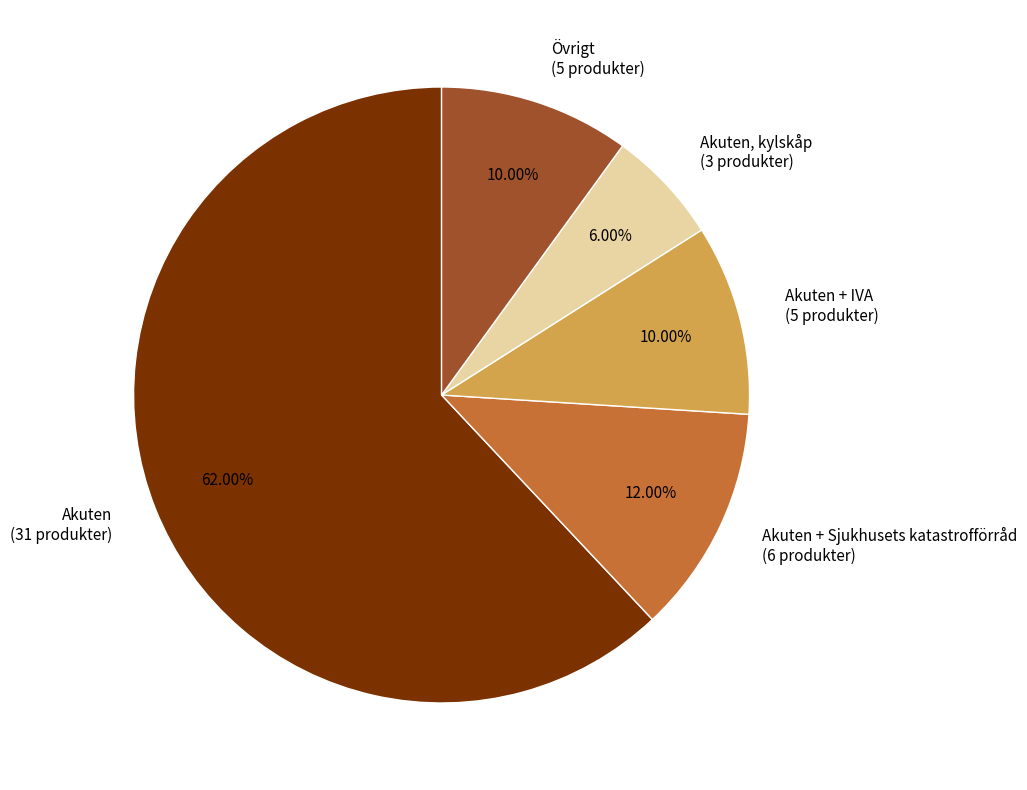

Combined, do Akuten + IVA (5 produkter) and Akuten (31 produkter) account for over 50%?

Yes